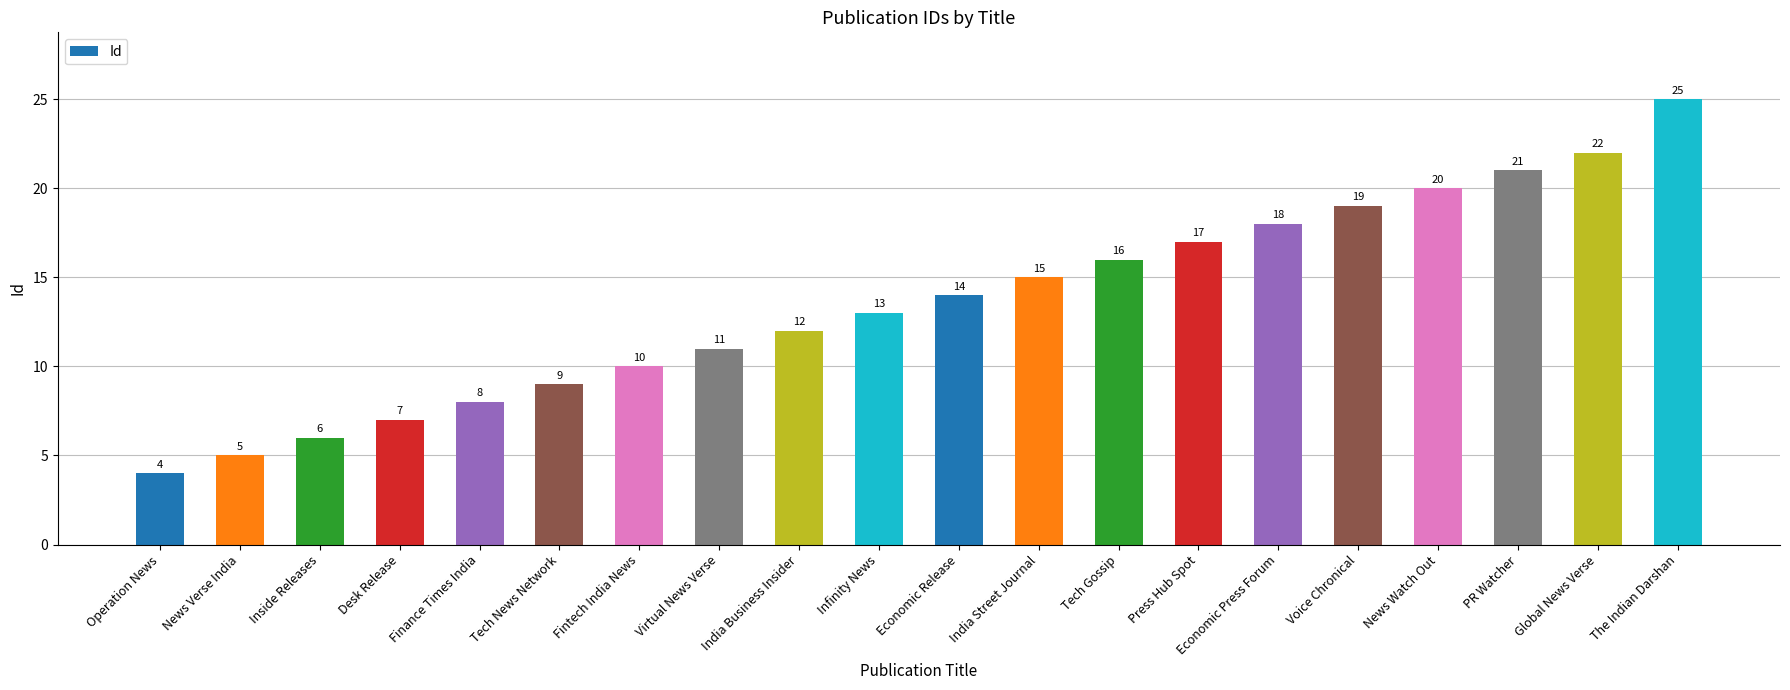

List the labels in order of value, smallest first.

Operation News, News Verse India, Inside Releases, Desk Release, Finance Times India, Tech News Network, Fintech India News, Virtual News Verse, India Business Insider, Infinity News, Economic Release, India Street Journal, Tech Gossip, Press Hub Spot, Economic Press Forum, Voice Chronical, News Watch Out, PR Watcher, Global News Verse, The Indian Darshan